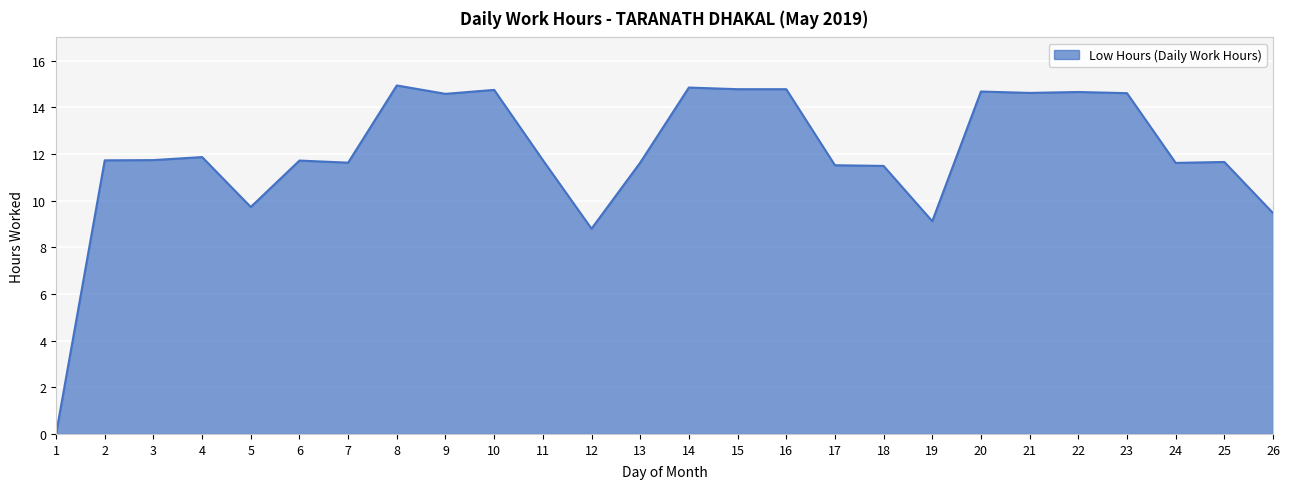

Approximately how many times larger is the value at 18 compared to 12?

1.3